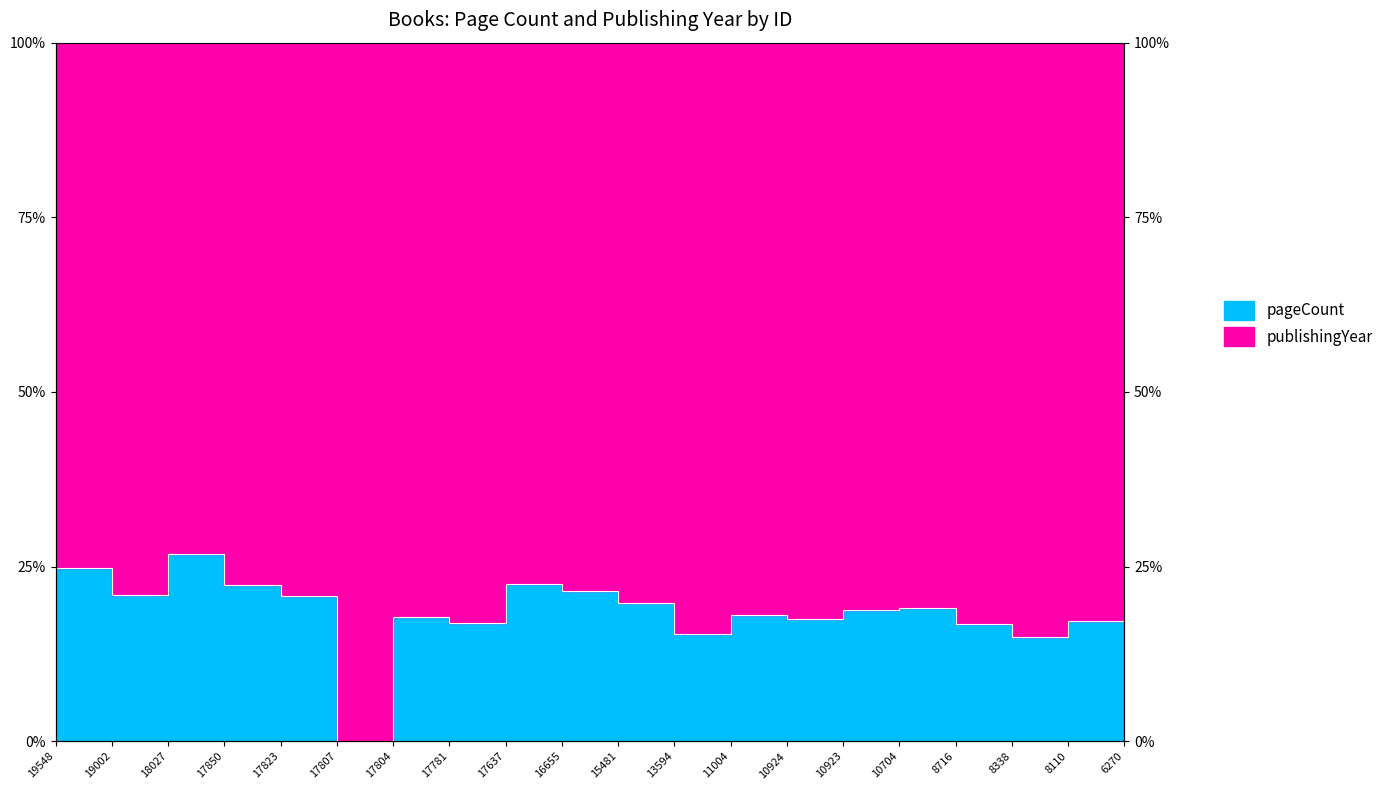

Which label corresponds to the smallest value in the chart?

17807